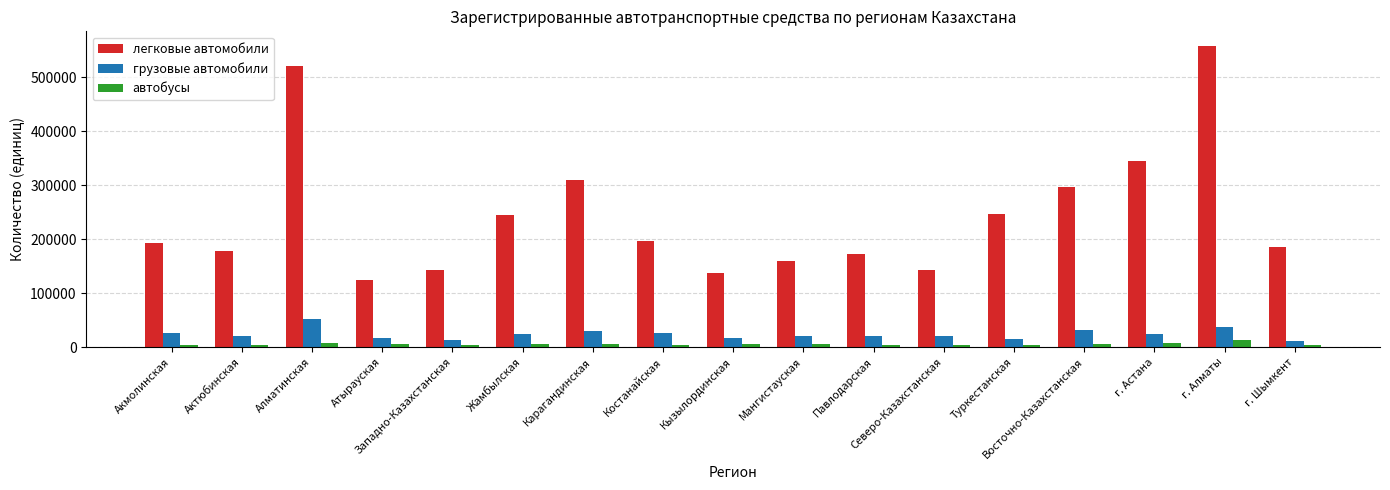

Which series has the widest spread of values?

легковые автомобили